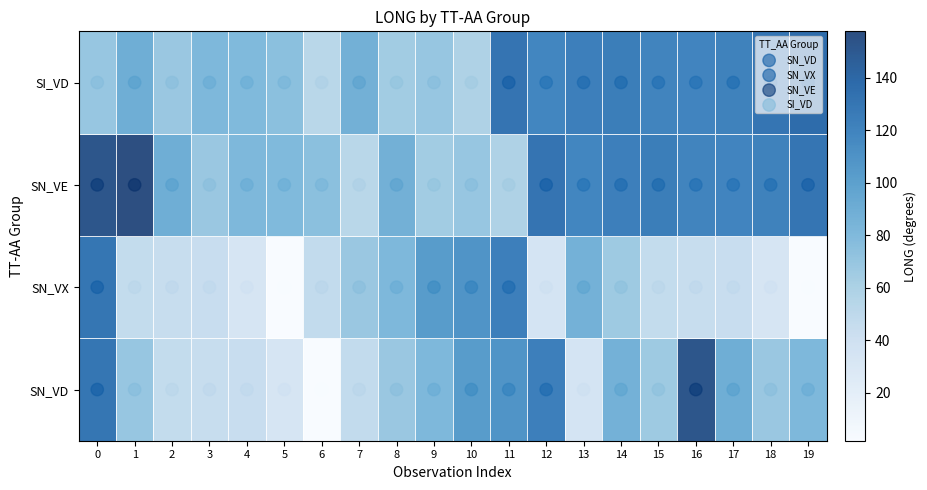

What is the spread (max minus min) of values at 5?

79.7